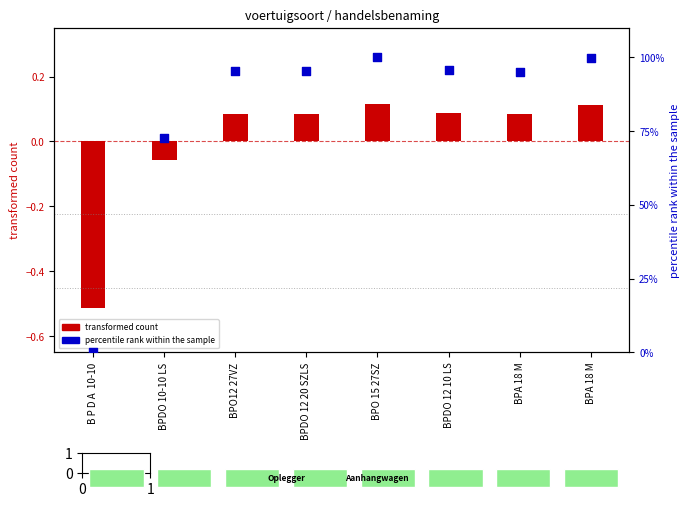

What is the change in value from BPDO 10-10 LS to BPDO 12 20 SZLS?

+22.6